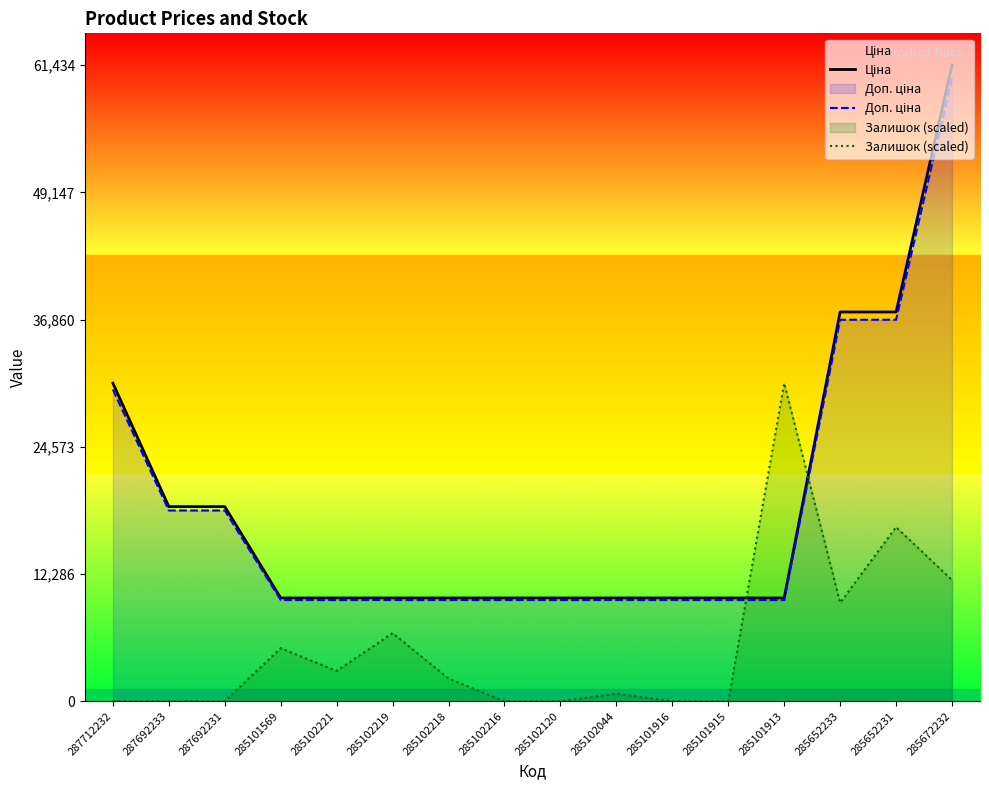

Between 285102120 and 285101916, which is larger?

285102120